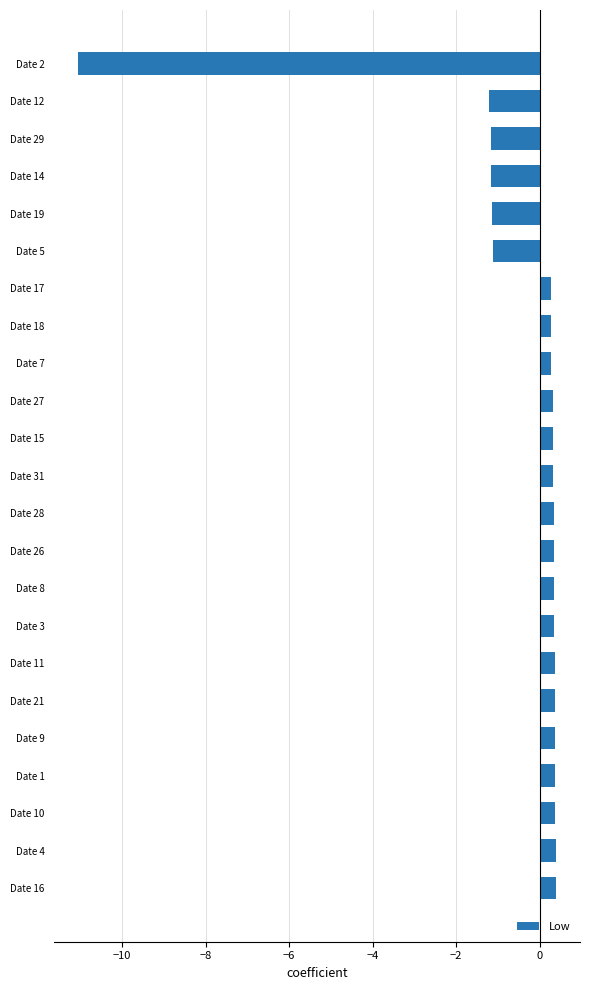

Between Date 2 and Date 9, which is larger?

Date 9